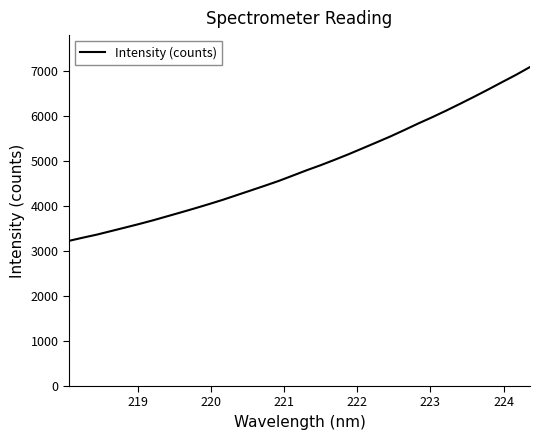

What is the maximum value shown in the chart?

7095.9